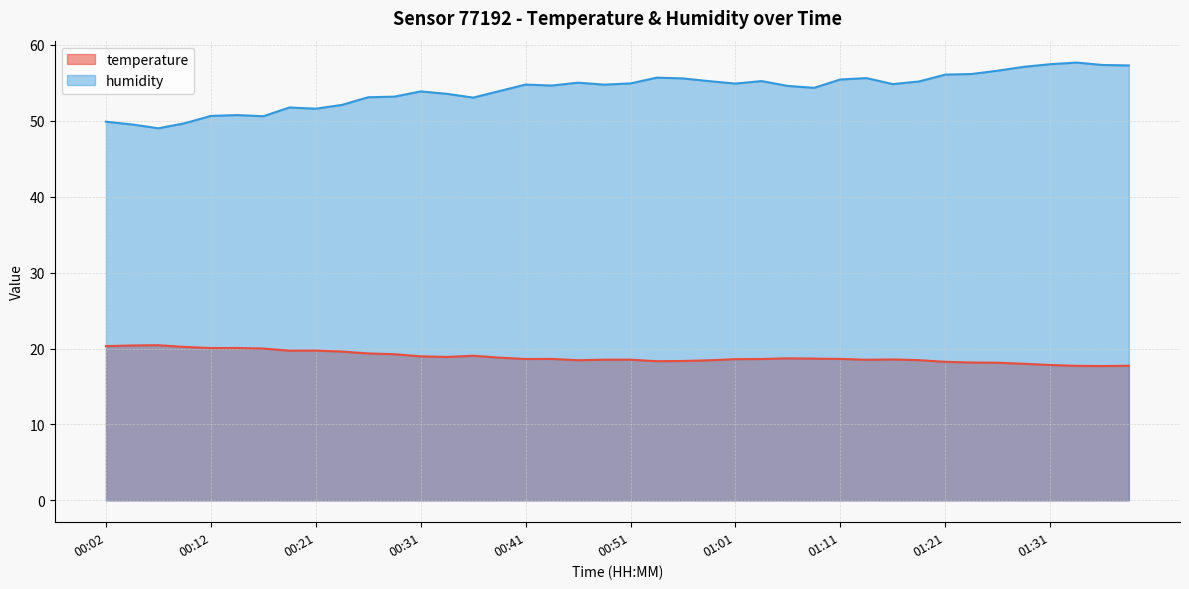

True or false: temperature and humidity intersect in this chart.

False